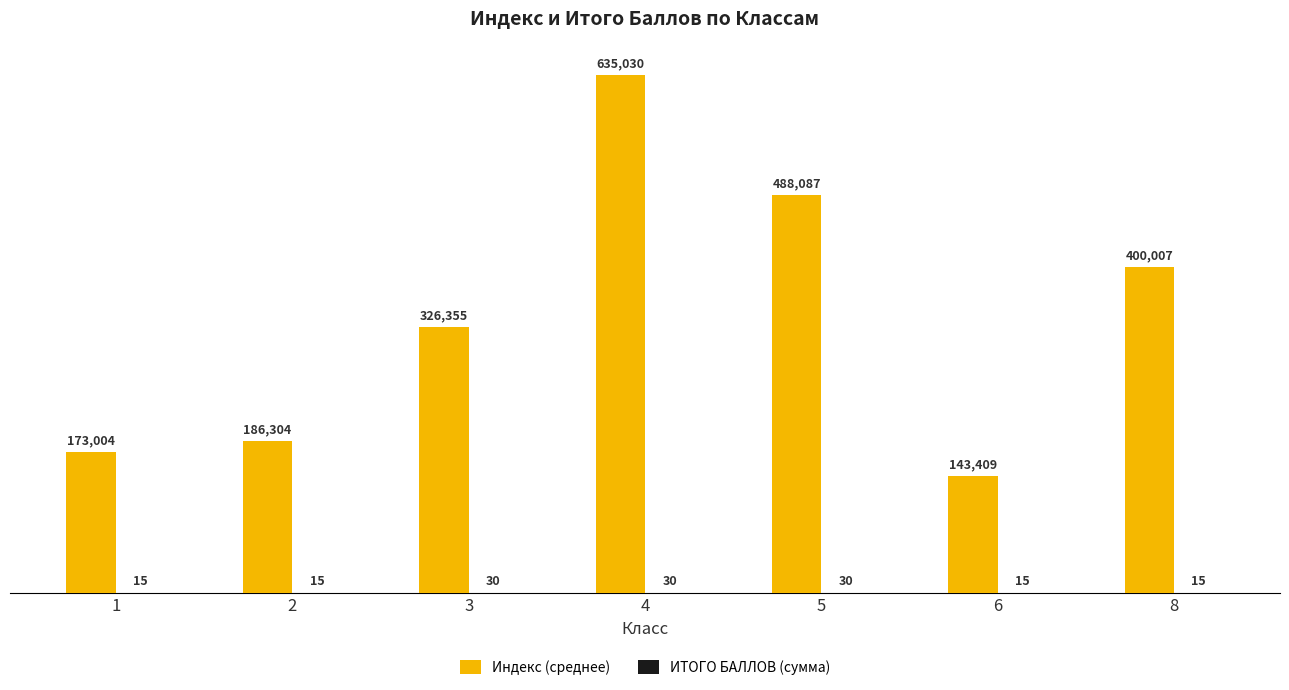

The Индекс (среднее) series shows 1084484 at 4. True or false?

False